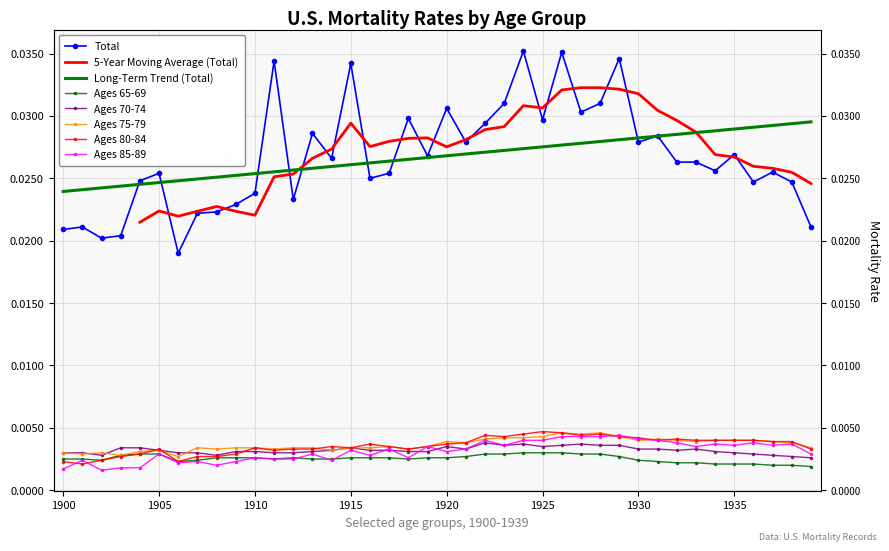

At 1934, list the series in order from largest to smallest.

TOTAL, years_75_79, years_80_84, years_85_89, years_70_74, years_65_69